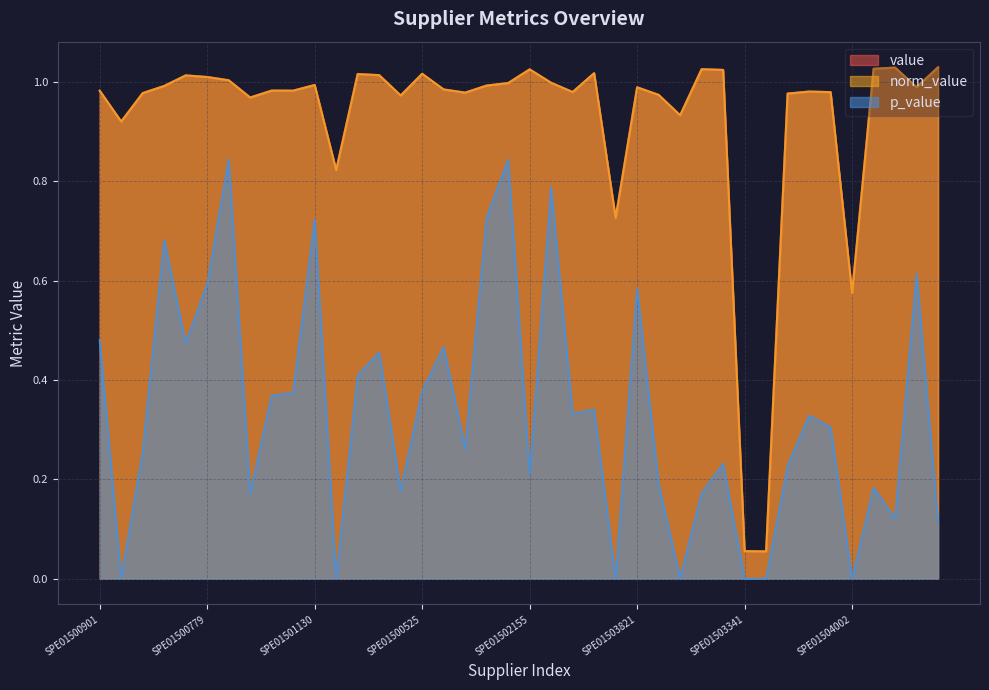

How many lines are shown in the chart?

3